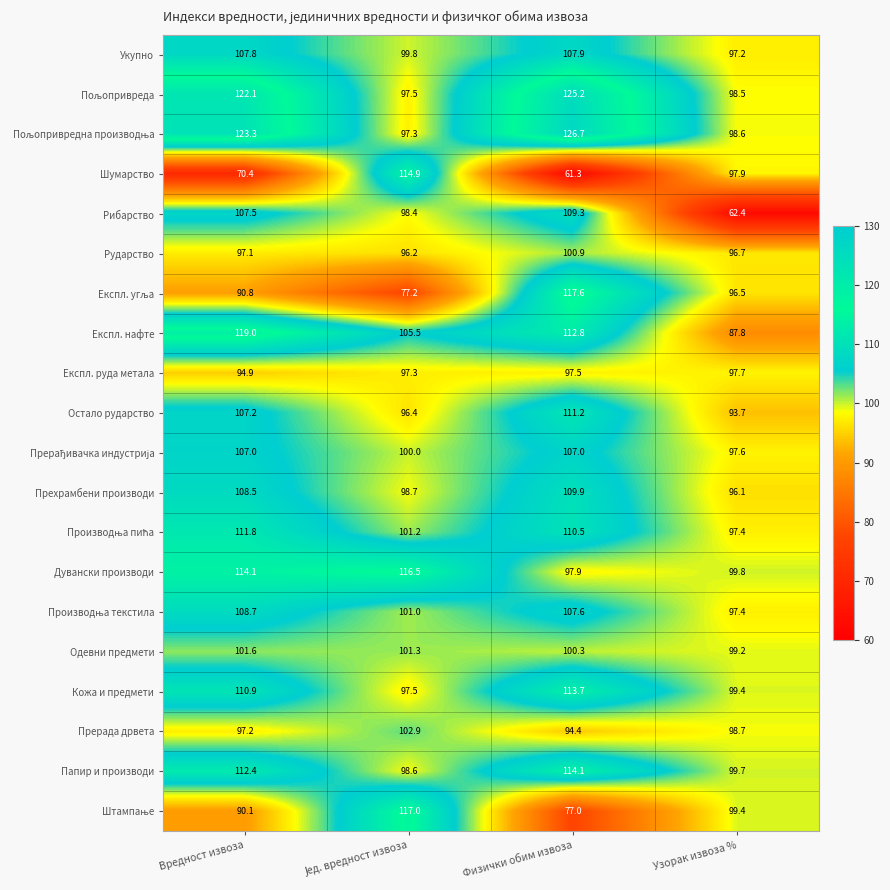

What is the difference between the highest and lowest values at Физички обим извоза?

65.4